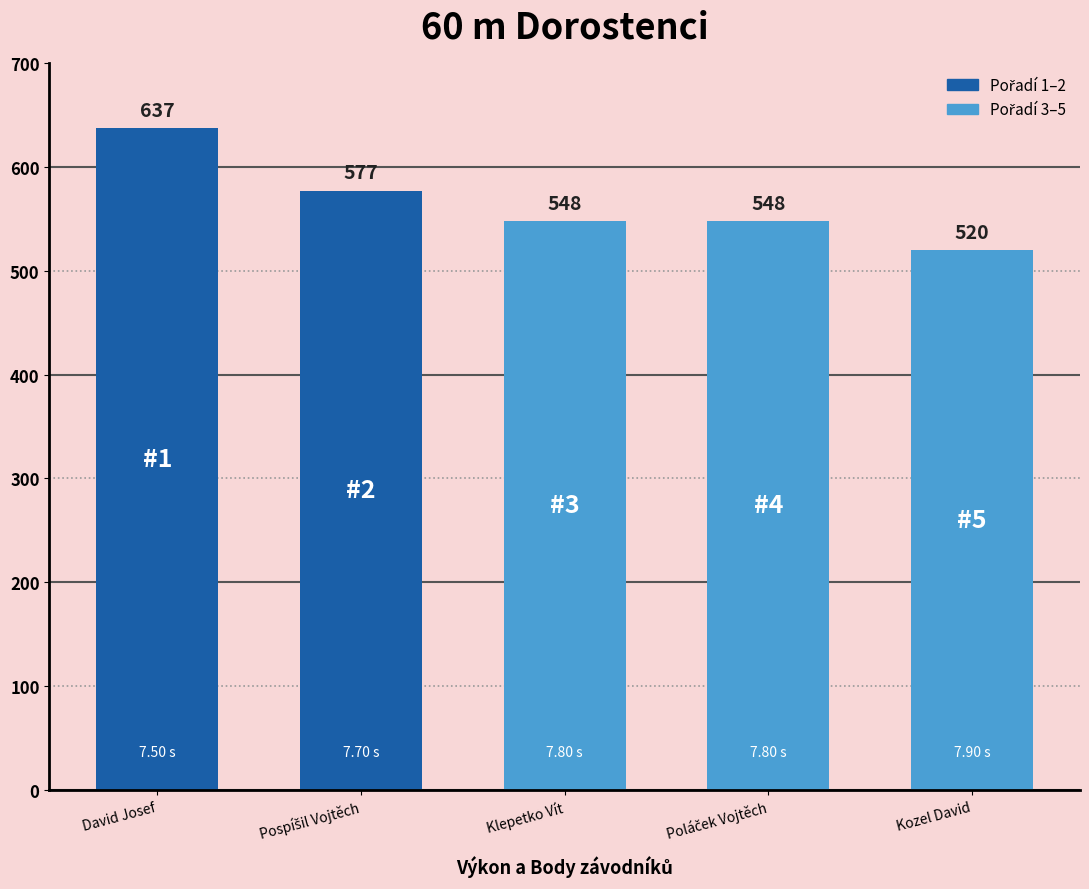

Where does the data first go above 548?

David Josef